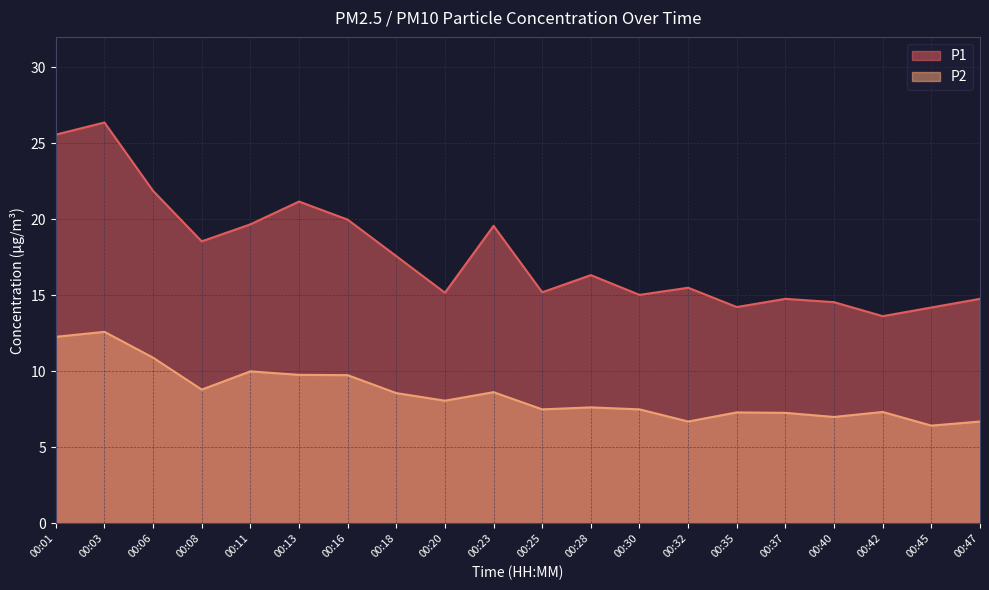

Which series has the largest total across all categories?

P1